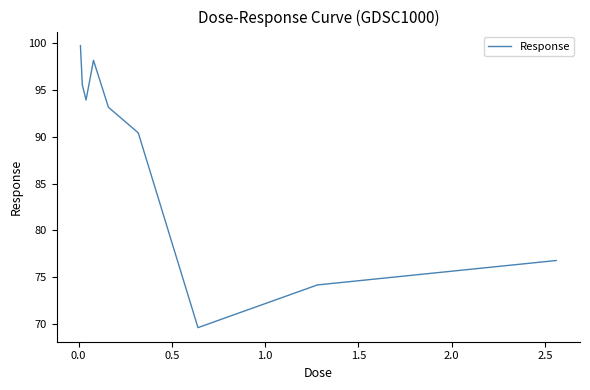

What is the difference between the maximum and minimum values?

30.1